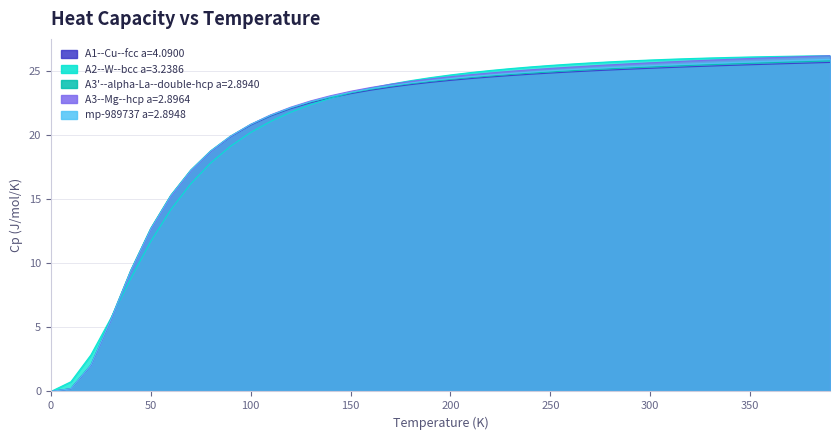

At which category does the chart reach its peak across all series?

390.0